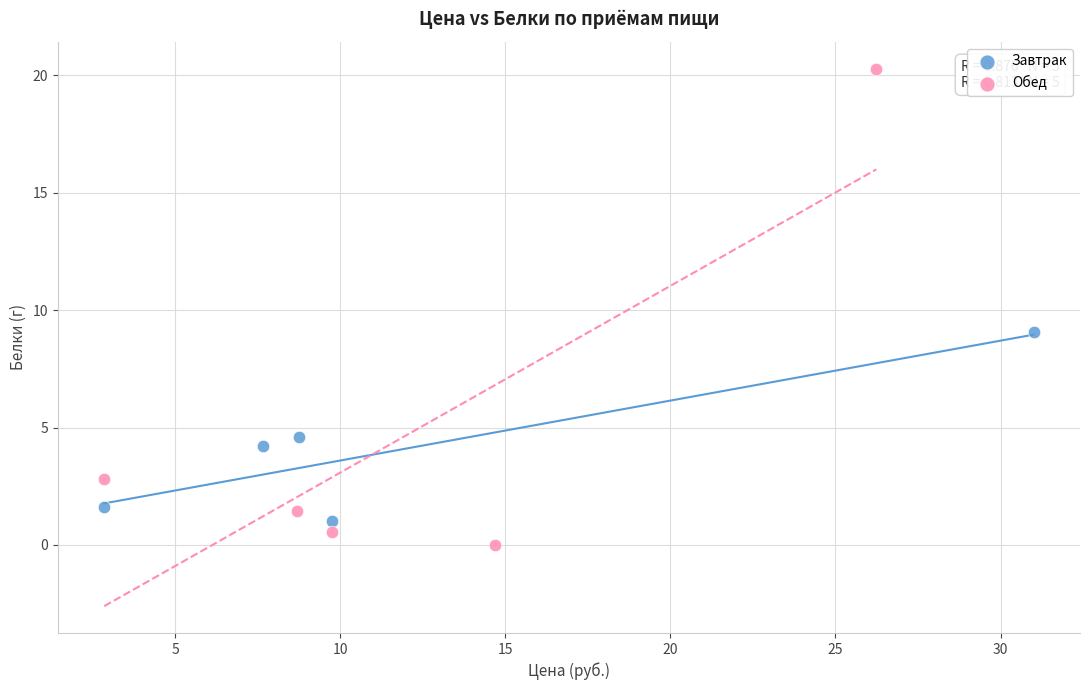

Which series contains the lowest Y value?

Обед